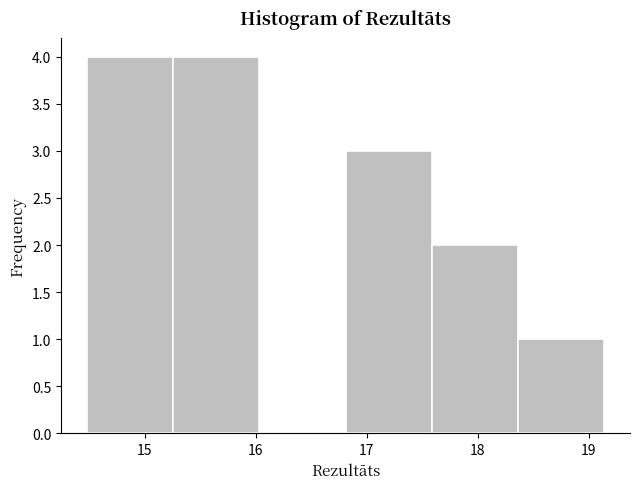

Reading left to right, list every bar in this chart as the range it spans on the x-axis followed by its height. Neither the bar edges nor the heights are printed on the chart, so give them approximately, as read against the axes.

14.5 to 15.3: 4
15.3 to 16.0: 4
16.0 to 16.8: 0
16.8 to 17.6: 3
17.6 to 18.4: 2
18.4 to 19.1: 1